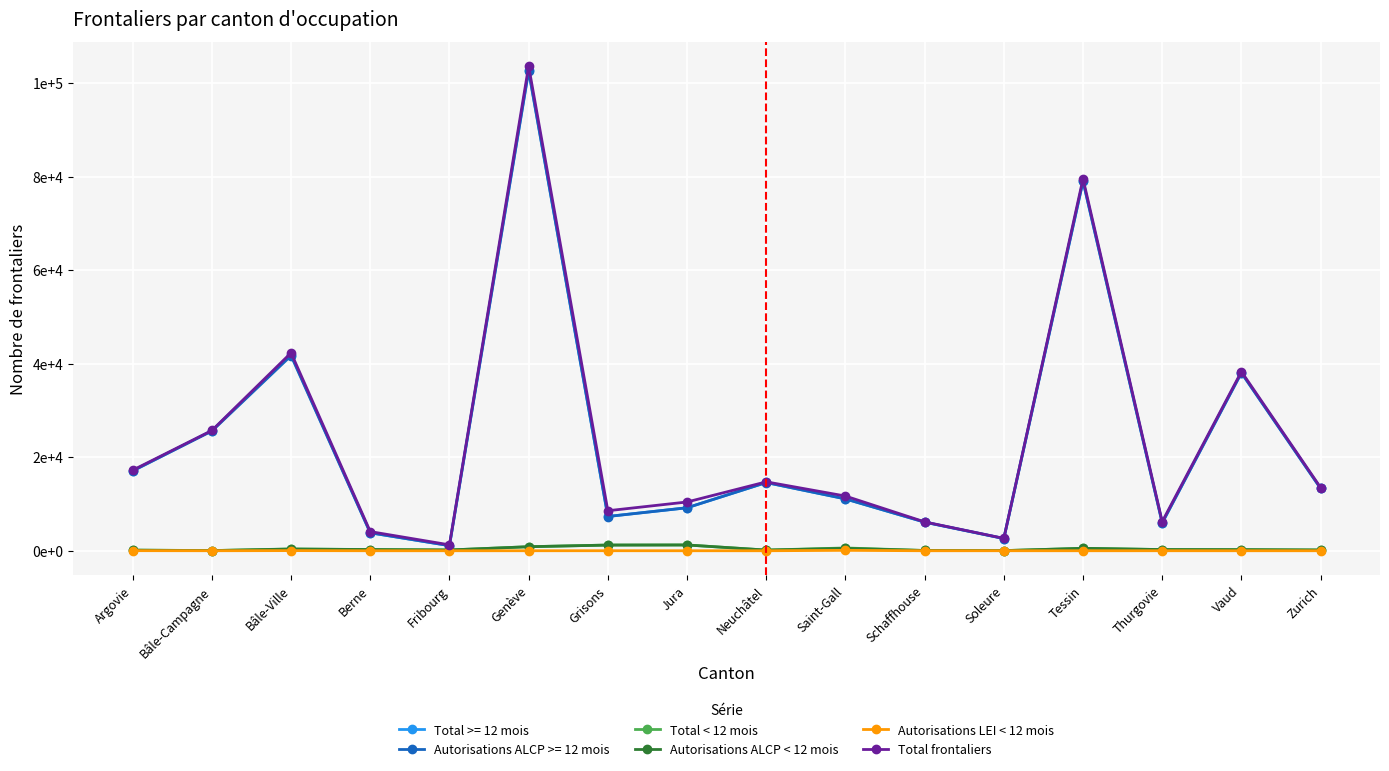

True or false: Total frontaliers has more than 1 interior local peaks.

True